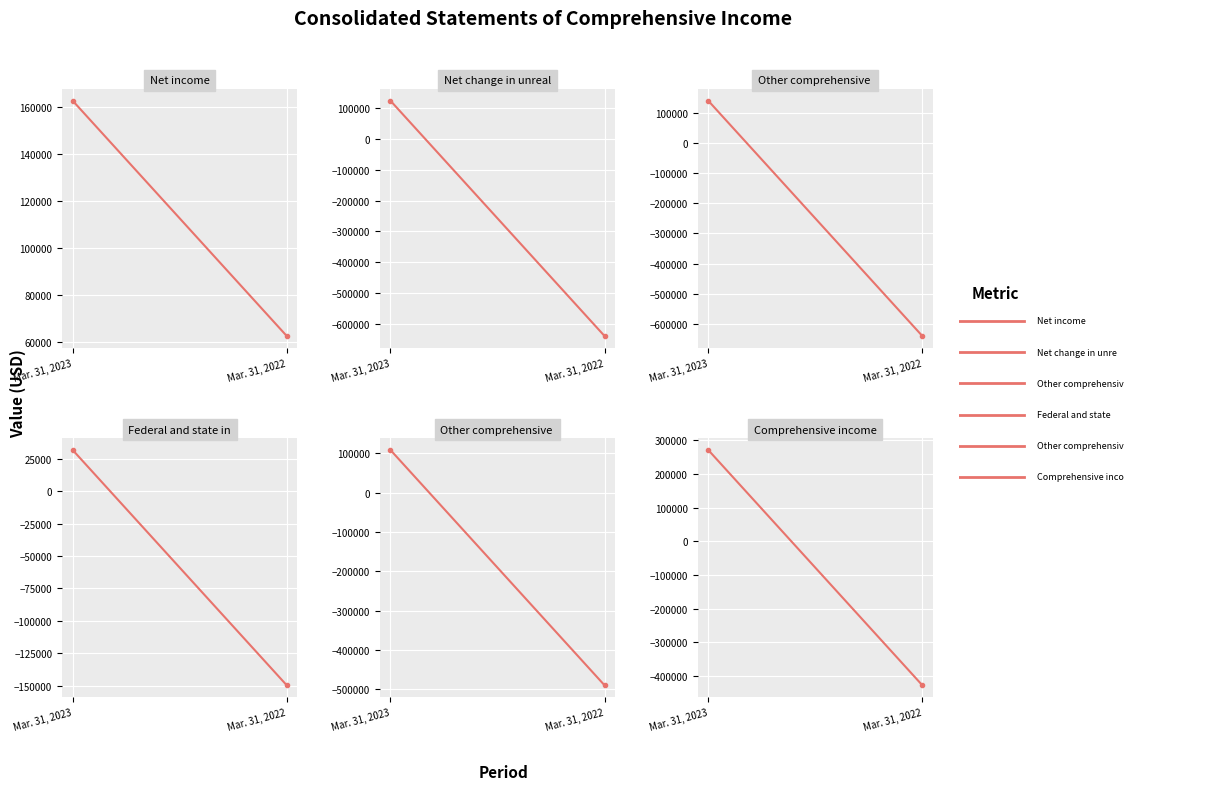

Reading left to right, transcribe all the data shown in this chart.

Net income: 162496	62452
Net change in unrealized gain (loss): 124045	-639041
Other comprehensive income (loss) before tax: 140096	-639978
Federal and state income taxes: 31695	-149781
Other comprehensive income (loss), net: 108401	-490197
Comprehensive income (loss): 270897	-427745